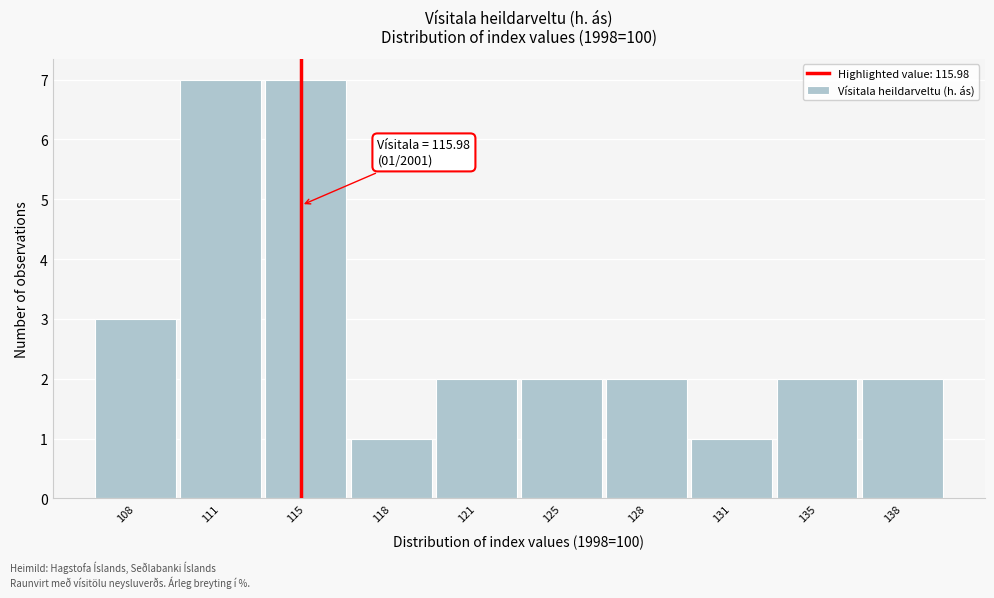

Reading left to right, transcribe all the data shown in this chart.

108=3	111=7	115=7	118=1	121=2	125=2	128=2	131=1	135=2	138=2